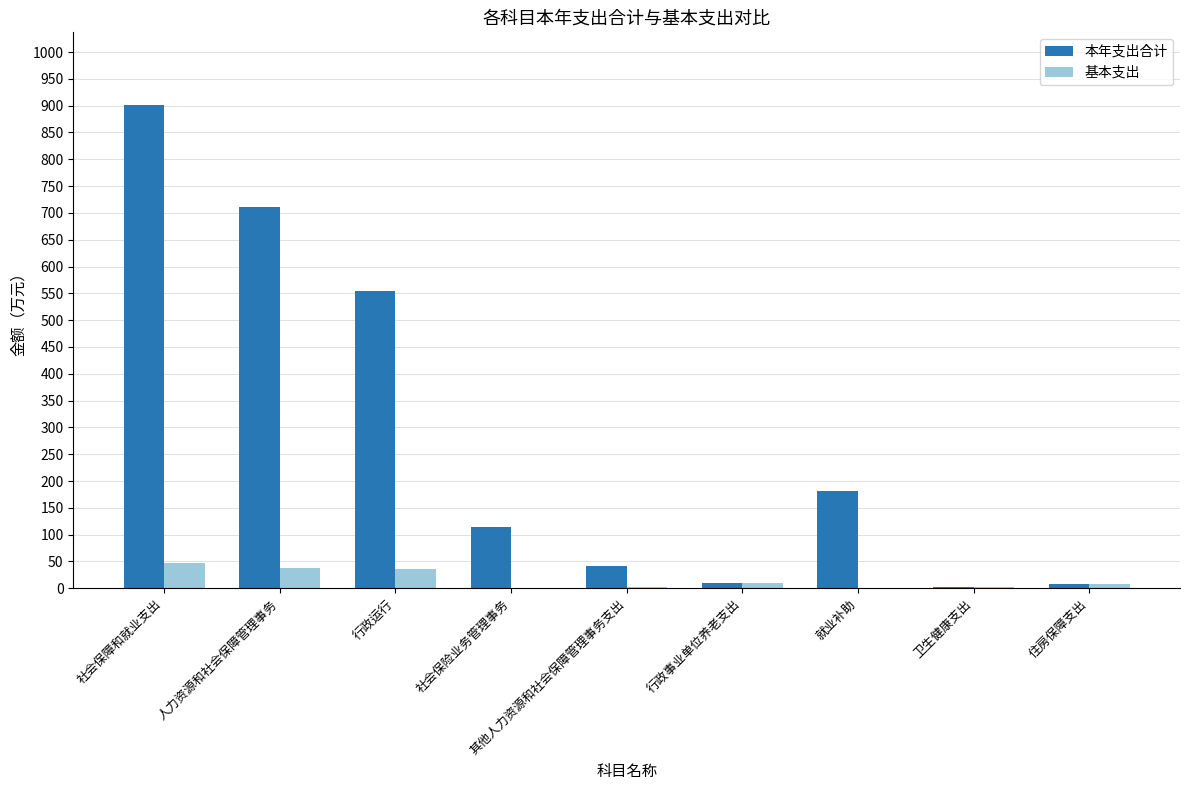

Which series has the largest range (max minus min)?

本年支出合计